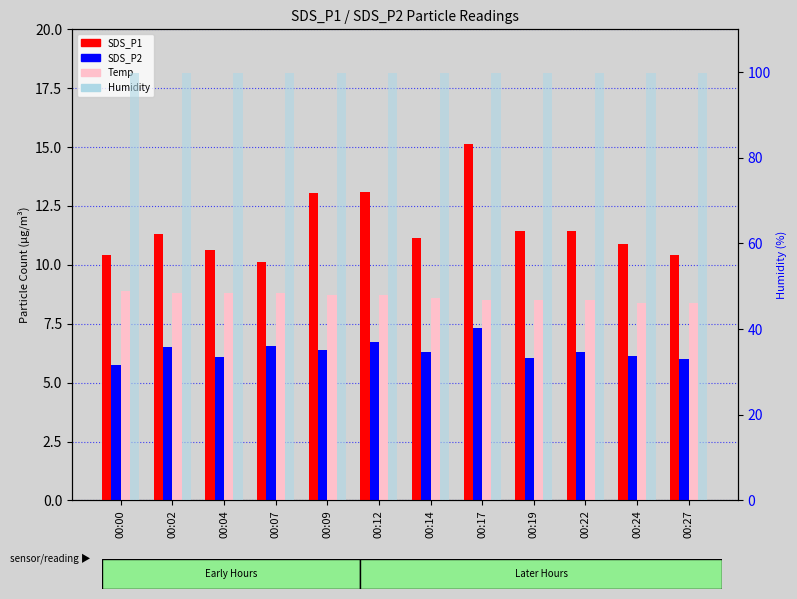

What value does the SDS_P1 series have at 00:14?

11.1